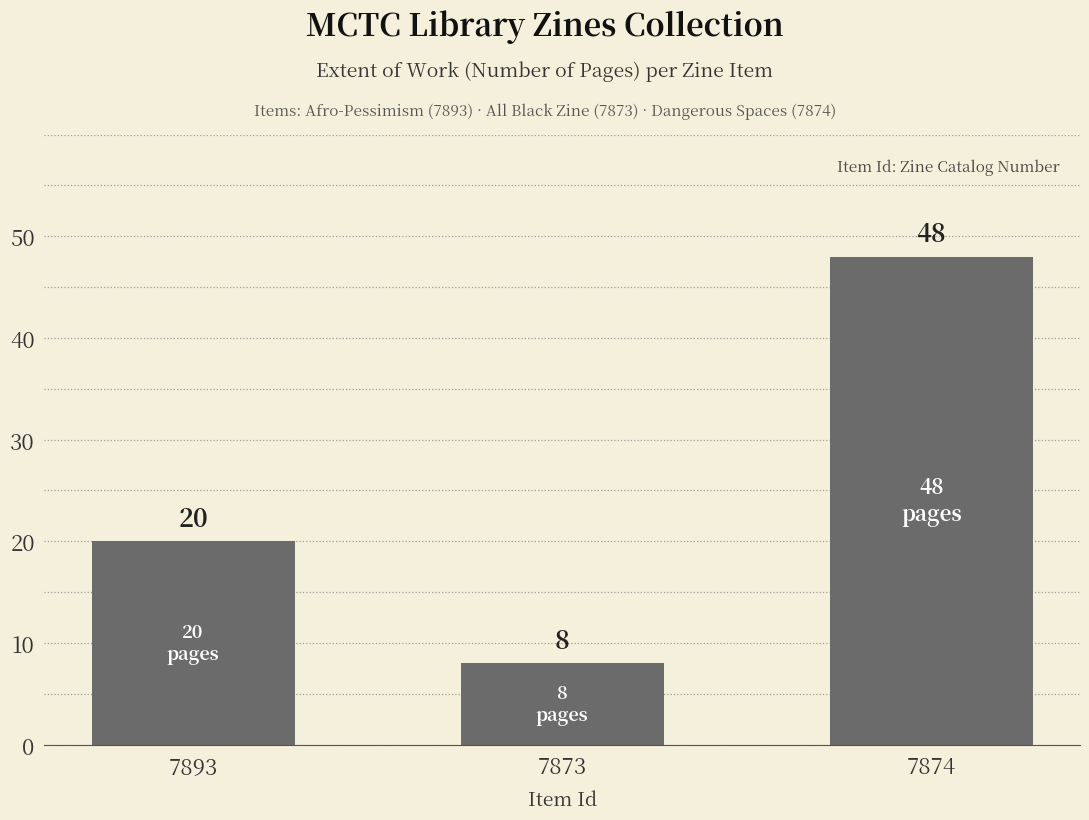

Reading right to left, list all the values displayed in this chart.

7874=48	7873=8	7893=20